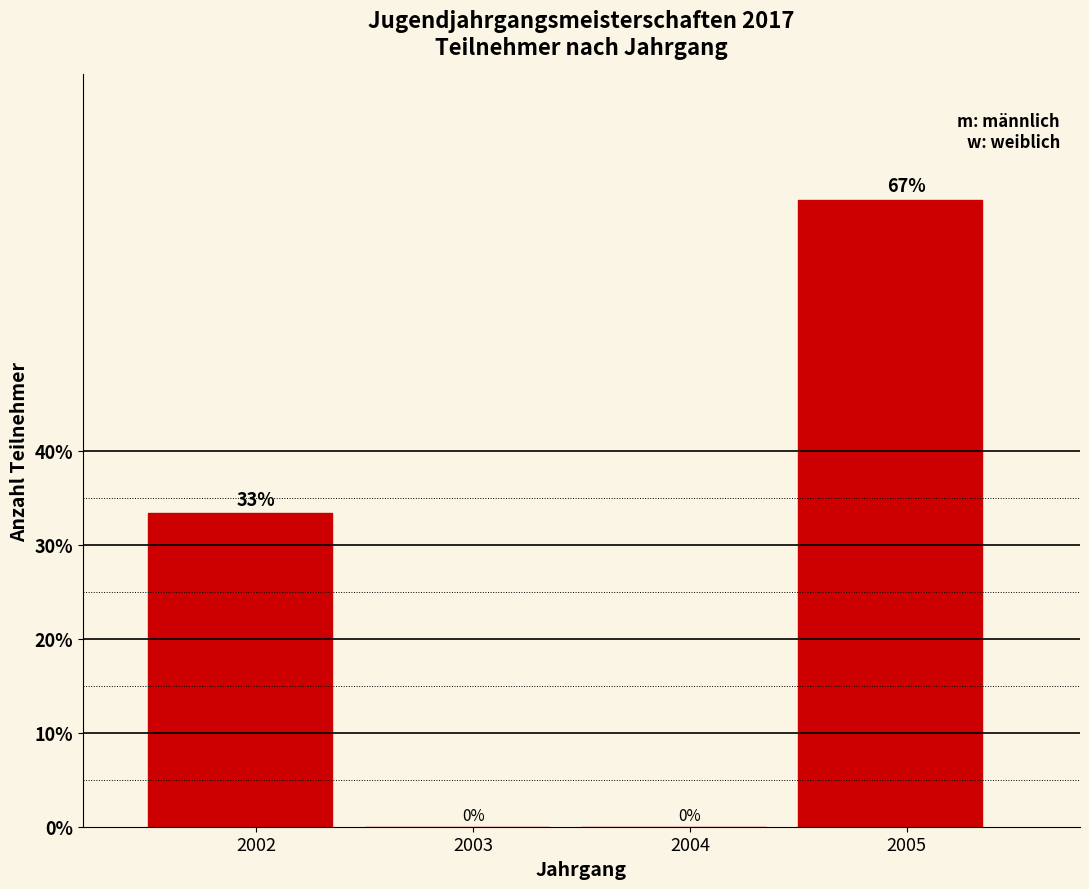

What value does the data have at 2005?

66.7